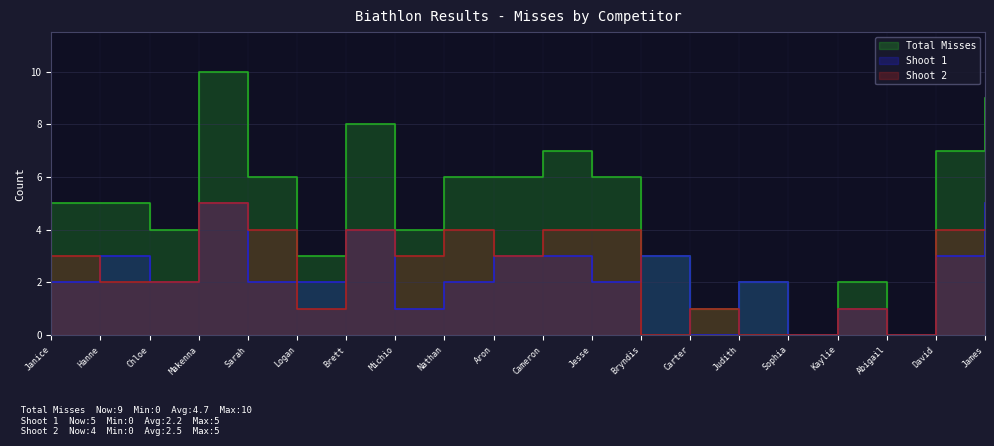

List the labels in order of Shoot 1 value, largest first.

Makenna, James, Brett, Hanne, Aron, Cameron, Bryndis, David, Janice, Chloe, Sarah, Logan, Nathan, Jesse, Judith, Michio, Kaylie, Carter, Sophia, Abigail